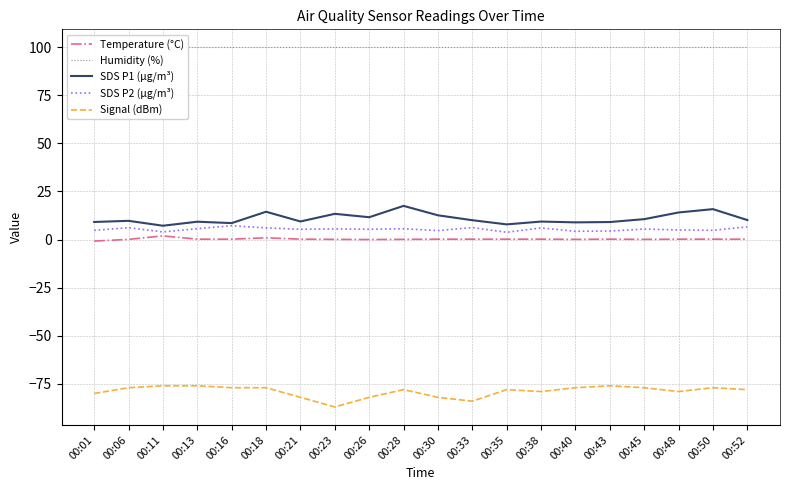

True or false: SDS P1 (µg/m³) has more than 1 points higher than both neighbors.

True